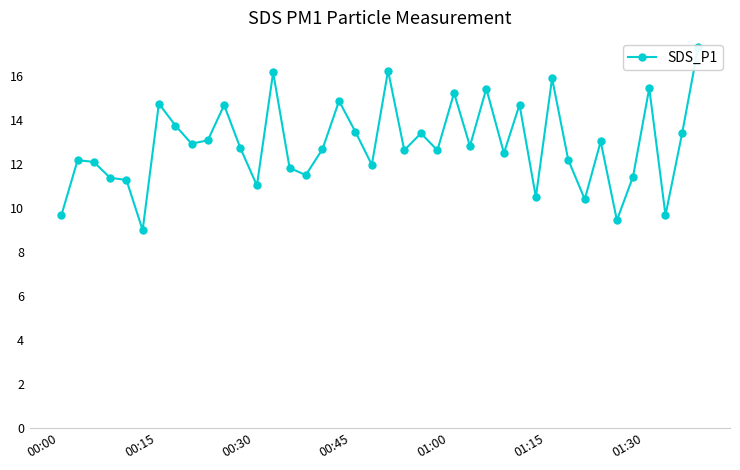

What is the average value?

12.9